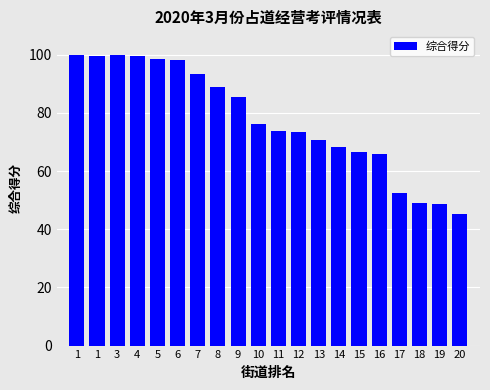

What is the difference between the values at 11 and 12?

0.5